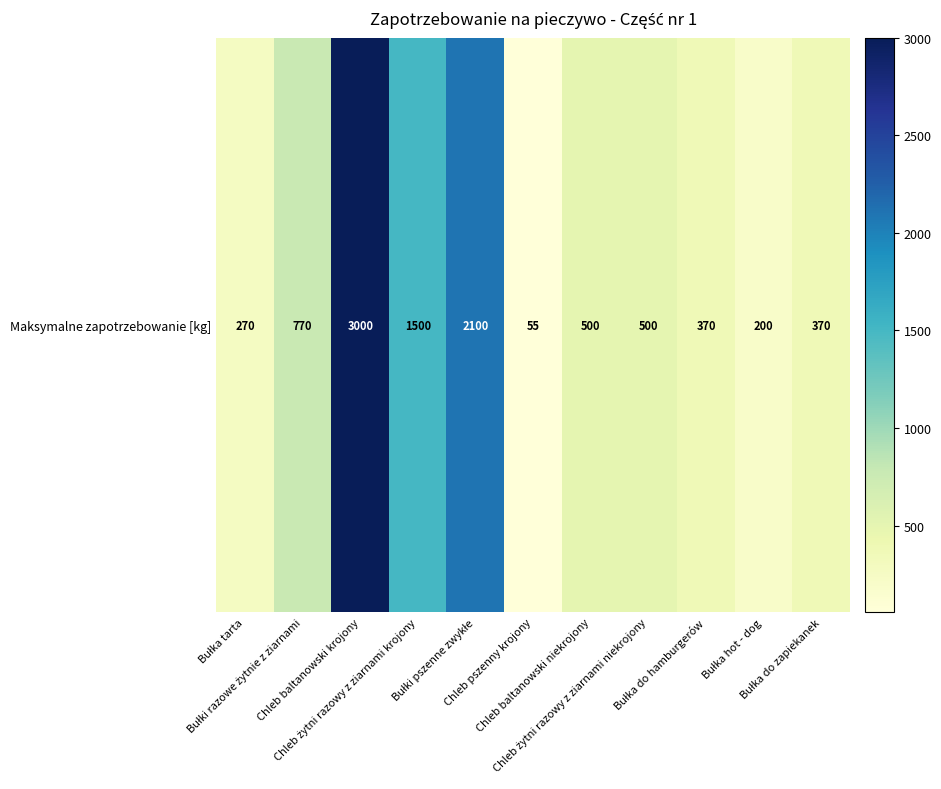

What value does the data have at Bułka do hamburgerów, to the nearest 10?

370